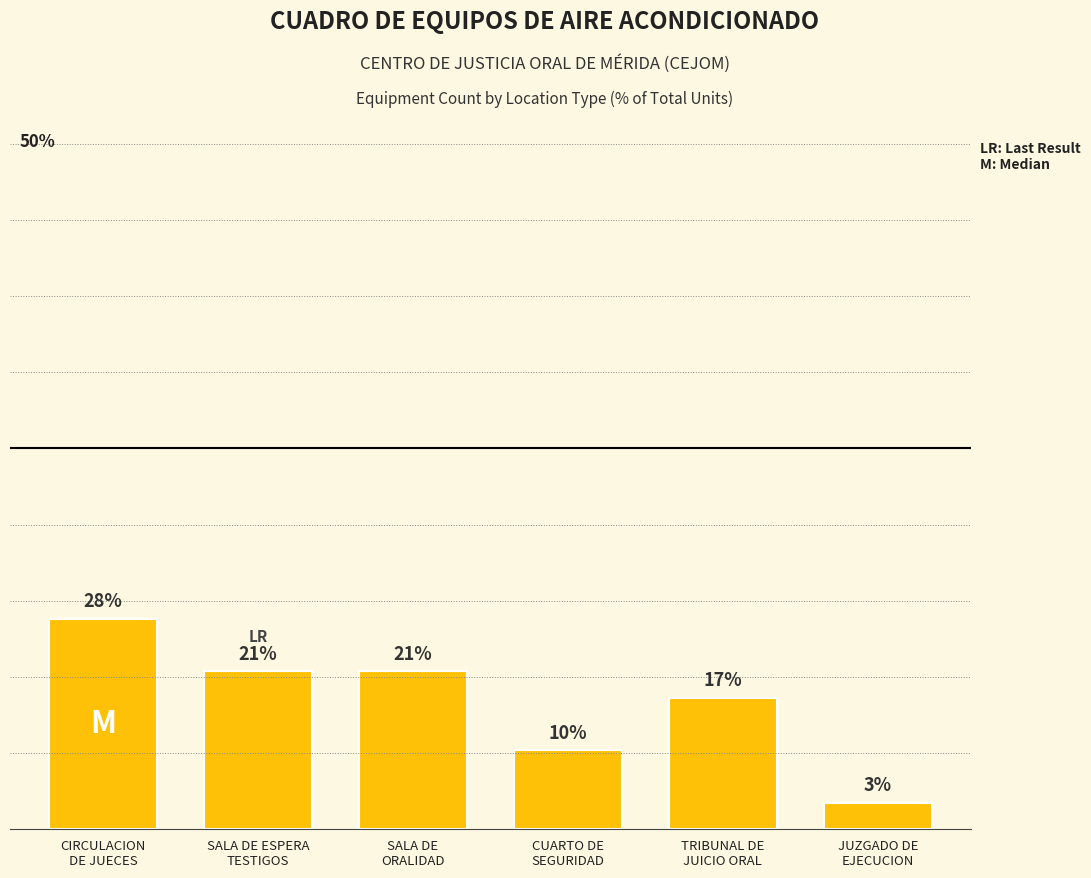

What is the average value?

16.7